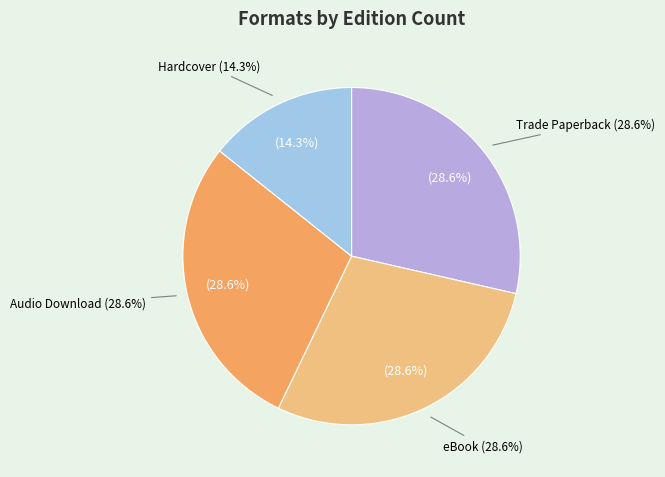

To the nearest percent, what percentage of the pie is Trade Paperback?

29%